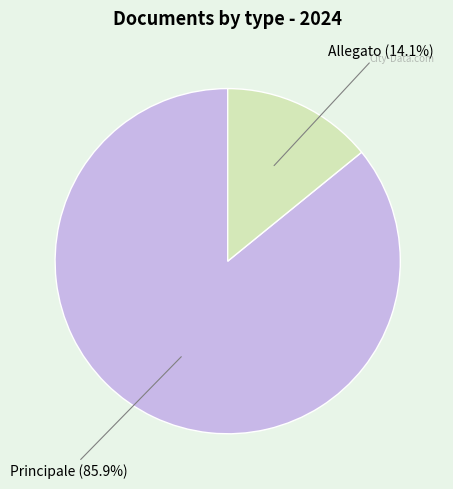

Is there any slice that represents more than half of the pie?

Yes